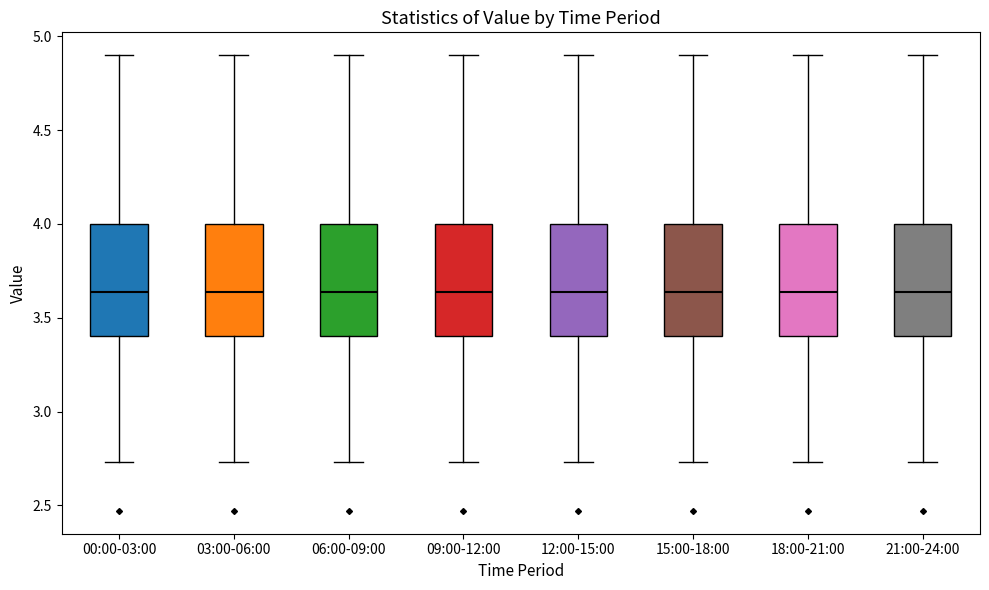

Reading left to right, read every box against the y-axis: the position of its median line, the range the box covers, and the ends of its whiskers. The values are not printed on the chart, so give them approximately, as read against the axis.

00:00-03:00: median 3.65, box 3.40 to 4.00, whiskers 2.75 to 4.90
03:00-06:00: median 3.65, box 3.40 to 4.00, whiskers 2.75 to 4.90
06:00-09:00: median 3.65, box 3.40 to 4.00, whiskers 2.75 to 4.90
09:00-12:00: median 3.65, box 3.40 to 4.00, whiskers 2.75 to 4.90
12:00-15:00: median 3.65, box 3.40 to 4.00, whiskers 2.75 to 4.90
15:00-18:00: median 3.65, box 3.40 to 4.00, whiskers 2.75 to 4.90
18:00-21:00: median 3.65, box 3.40 to 4.00, whiskers 2.75 to 4.90
21:00-24:00: median 3.65, box 3.40 to 4.00, whiskers 2.75 to 4.90